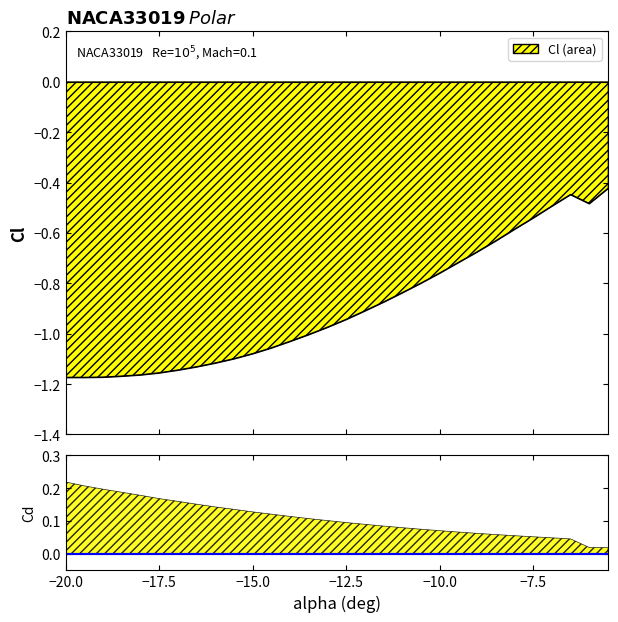

Reading left to right, what are all the values shown in this chart?

-20=-1.2	-19.5=-1.2	-19=-1.2	-18.5=-1.2	-18=-1.2	-17.5=-1.2	-17=-1.1	-16.5=-1.1	-16=-1.1	-15.5=-1.1	-15=-1.1	-14.5=-1.1	-14=-1.0	-13.5=-1.0	-13=-1.0	-12.5=-0.9	-12=-0.9	-11.5=-0.9	-11=-0.8	-10.5=-0.8	-10=-0.8	-9.5=-0.7	-9=-0.7	-8.5=-0.6	-8=-0.6	-7.5=-0.5	-7=-0.5	-6.5=-0.4	-6=-0.5	-5.5=-0.4